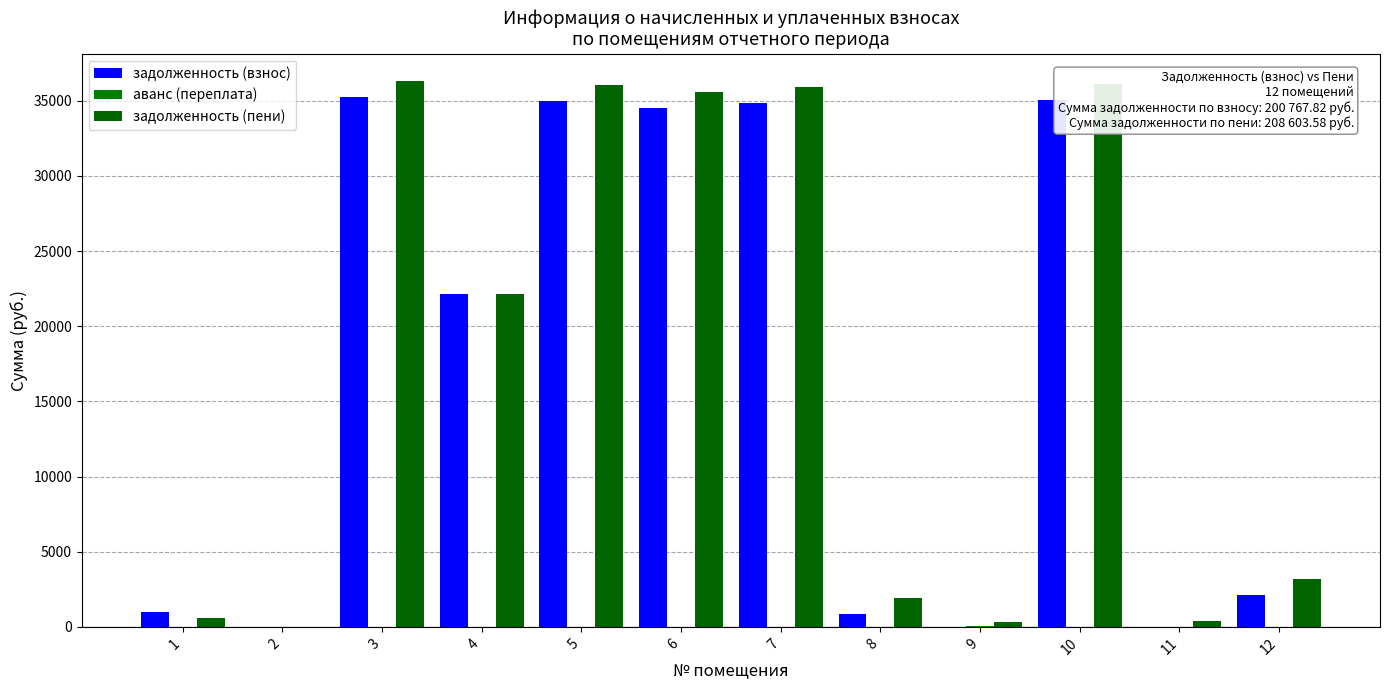

Rank the series by their maximum value, from highest to lowest.

задолженность (пени), задолженность (взнос), аванс (переплата)